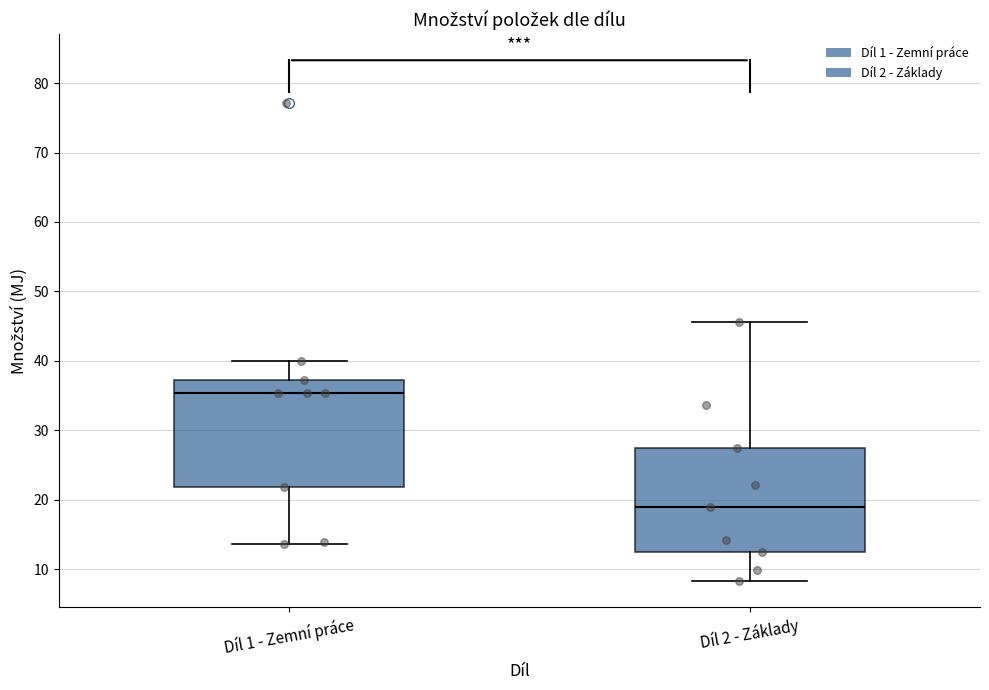

Reading left to right, read every box against the y-axis: the position of its median line, the range the box covers, and the ends of its whiskers. The values are not printed on the chart, so give them approximately, as read against the axis.

Díl 1 - Zemní práce: median 35, box 22 to 37, whiskers 14 to 40
Díl 2 - Základy: median 19, box 13 to 27, whiskers 8 to 46